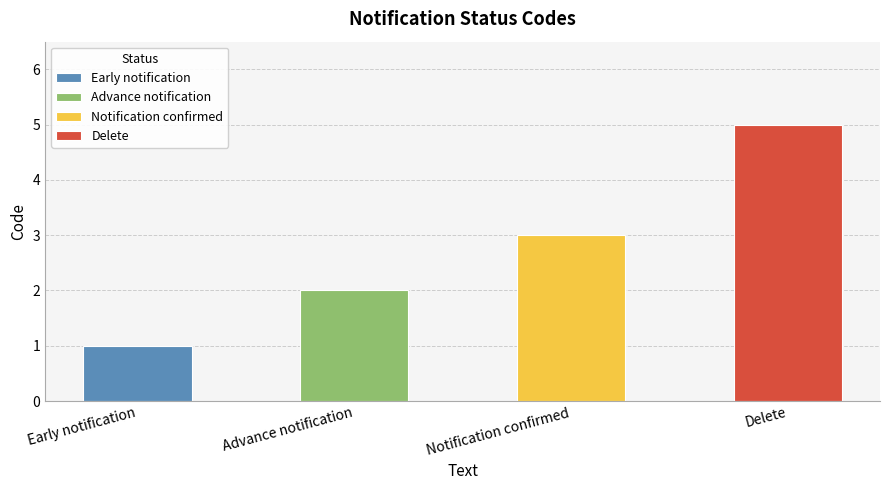

Reading left to right, transcribe all the data shown in this chart.

1	2	3	5